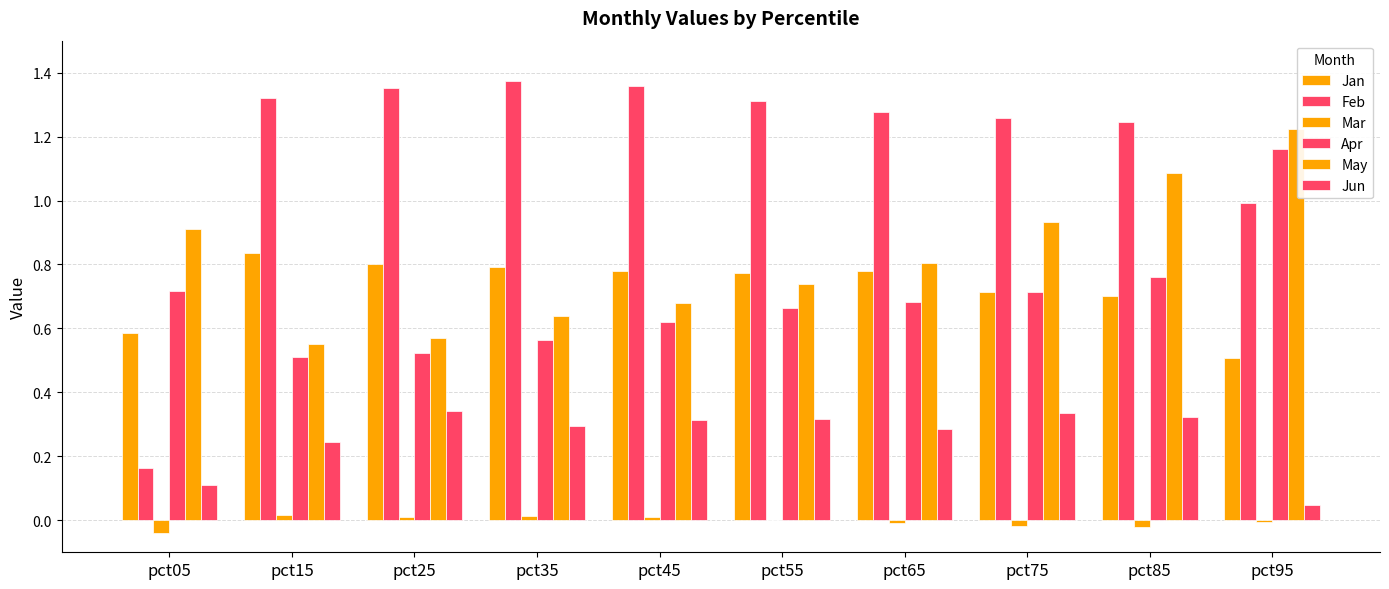

Reading left to right, list all the values displayed in this chart.

Jan: 0.6	0.8	0.8	0.8	0.8	0.8	0.8	0.7	0.7	0.5
Feb: 0.2	1.3	1.4	1.4	1.4	1.3	1.3	1.3	1.2	1.0
Mar: -0.0	0.0	0.0	0.0	0.0	-0.0	-0.0	-0.0	-0.0	-0.0
Apr: 0.7	0.5	0.5	0.6	0.6	0.7	0.7	0.7	0.8	1.2
May: 0.9	0.6	0.6	0.6	0.7	0.7	0.8	0.9	1.1	1.2
Jun: 0.1	0.2	0.3	0.3	0.3	0.3	0.3	0.3	0.3	0.0